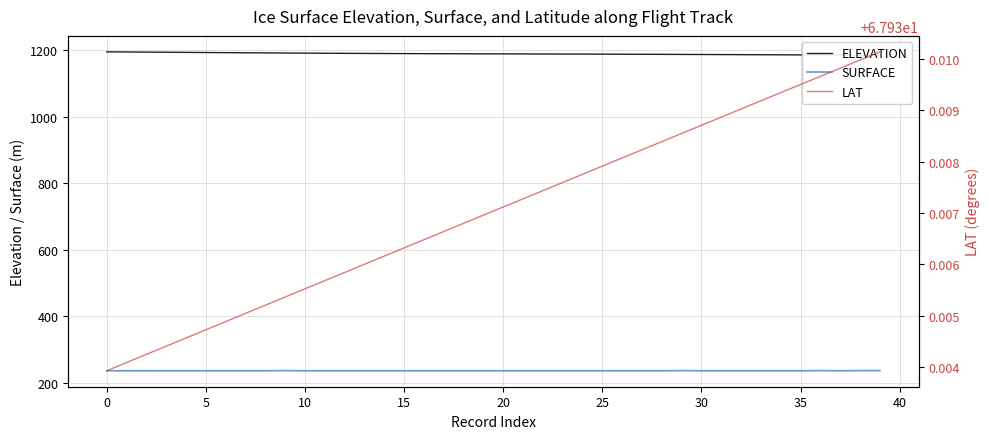

Which series changed the most between 21 and 26?

ELEVATION